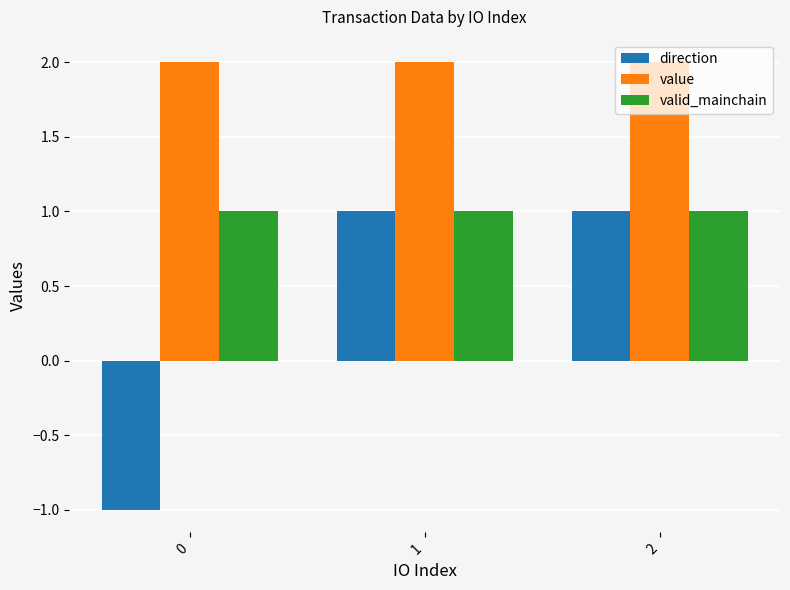

What is the sum of all value values?

6.0